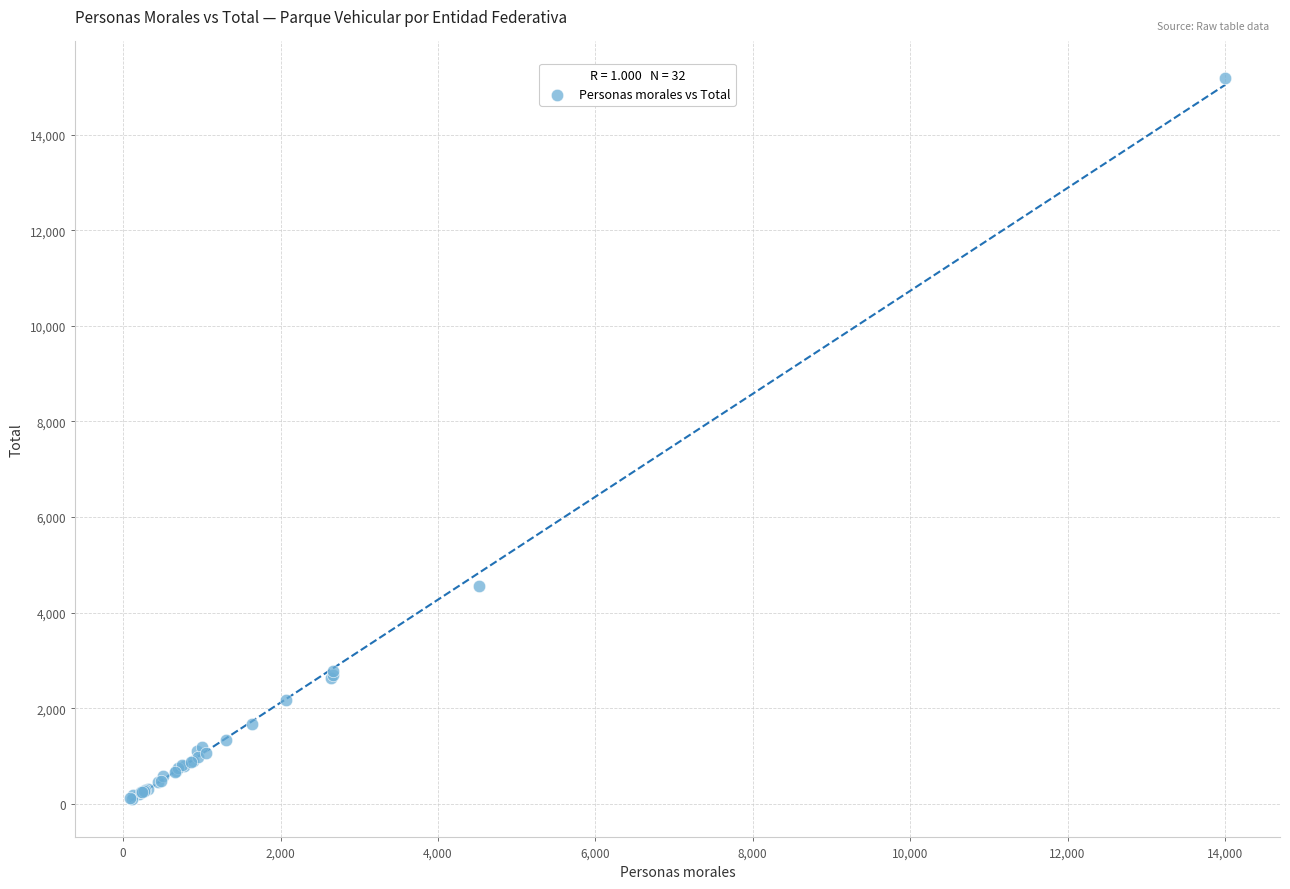

What Y value in the scatter plot is closest to 7650?

4555